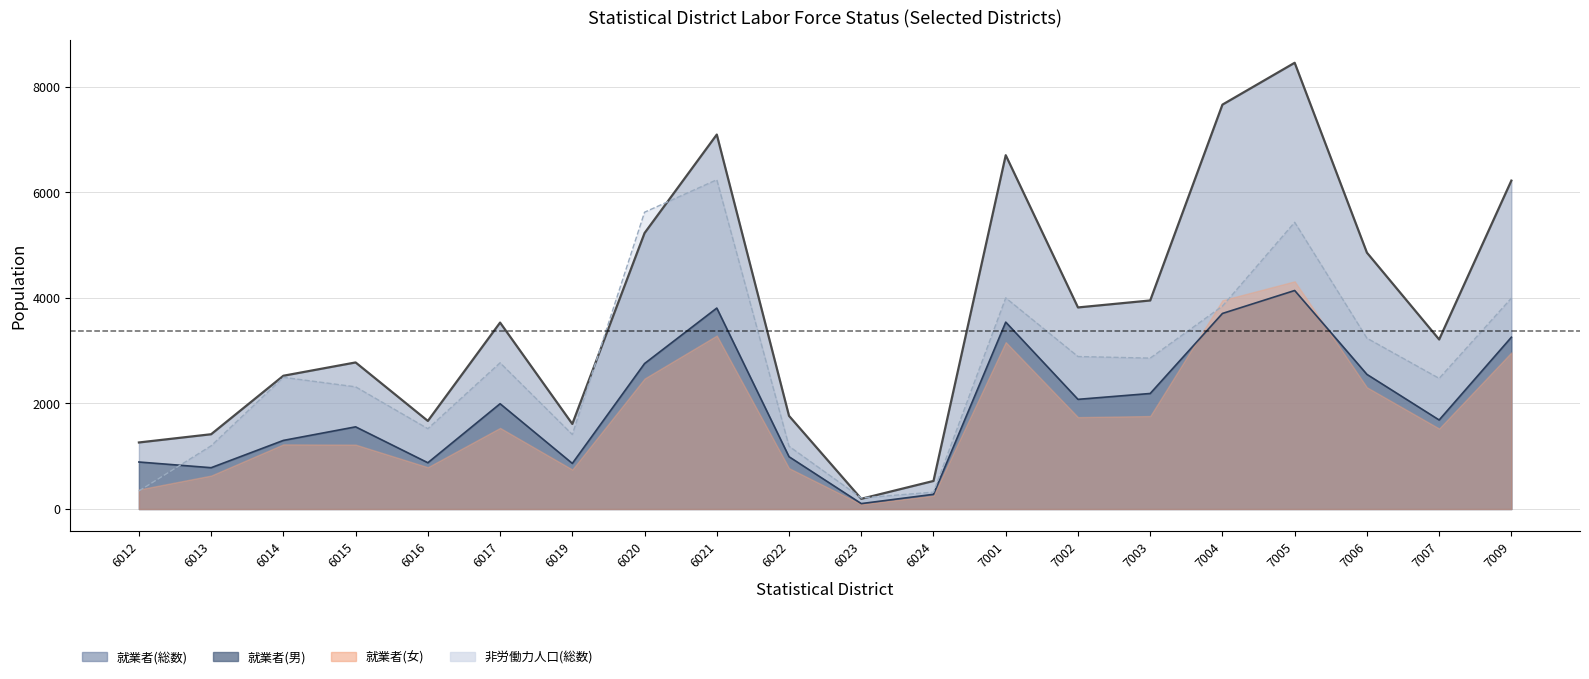

How many interior local valleys does the 就業者(男) series have?

6